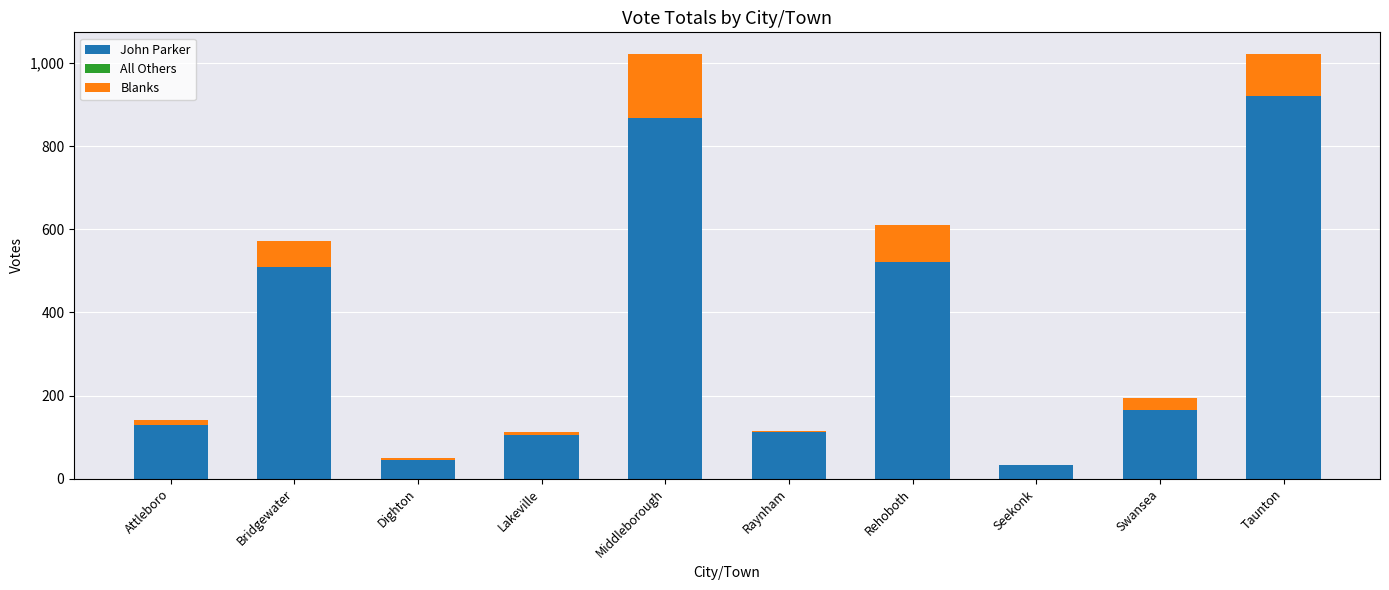

Does the chart contain stacked bars?

Yes